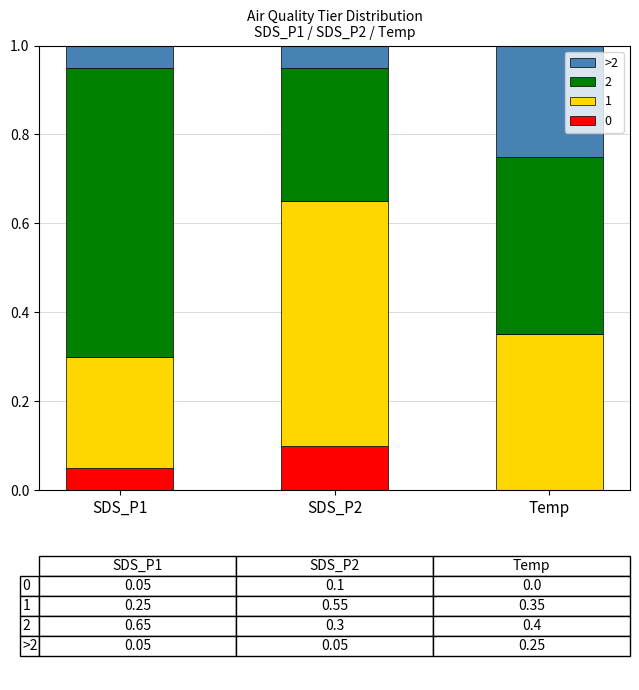

What is the total value across all series at Temp?

1.0